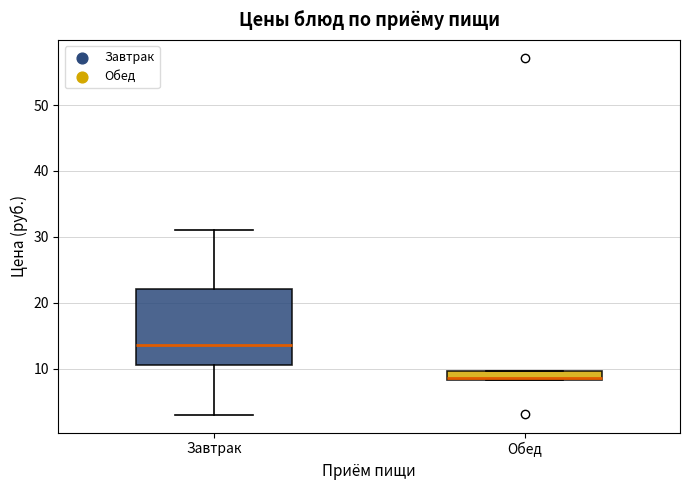

Where does the median line of the box for Обед sit on the y-axis? The values are not printed on the chart, so give them approximately, as read against the axis.

9